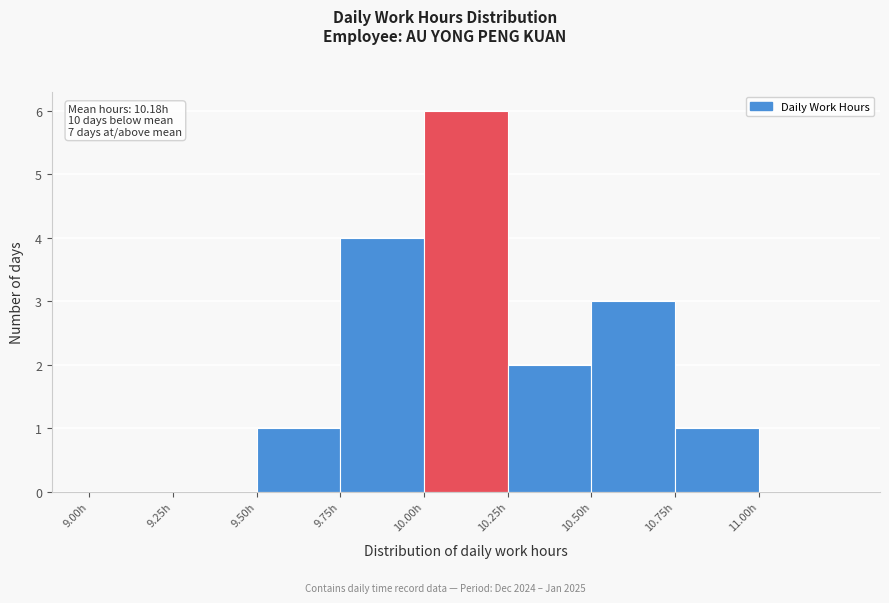

Which range on the x-axis has the tallest bar?

10.00 to 10.25